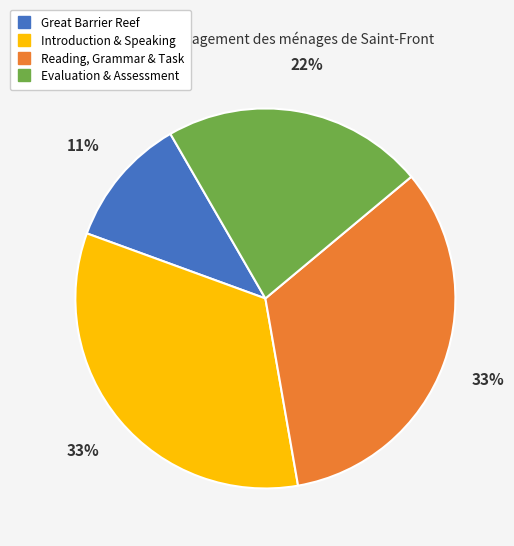

How many slices are in this pie chart?

4